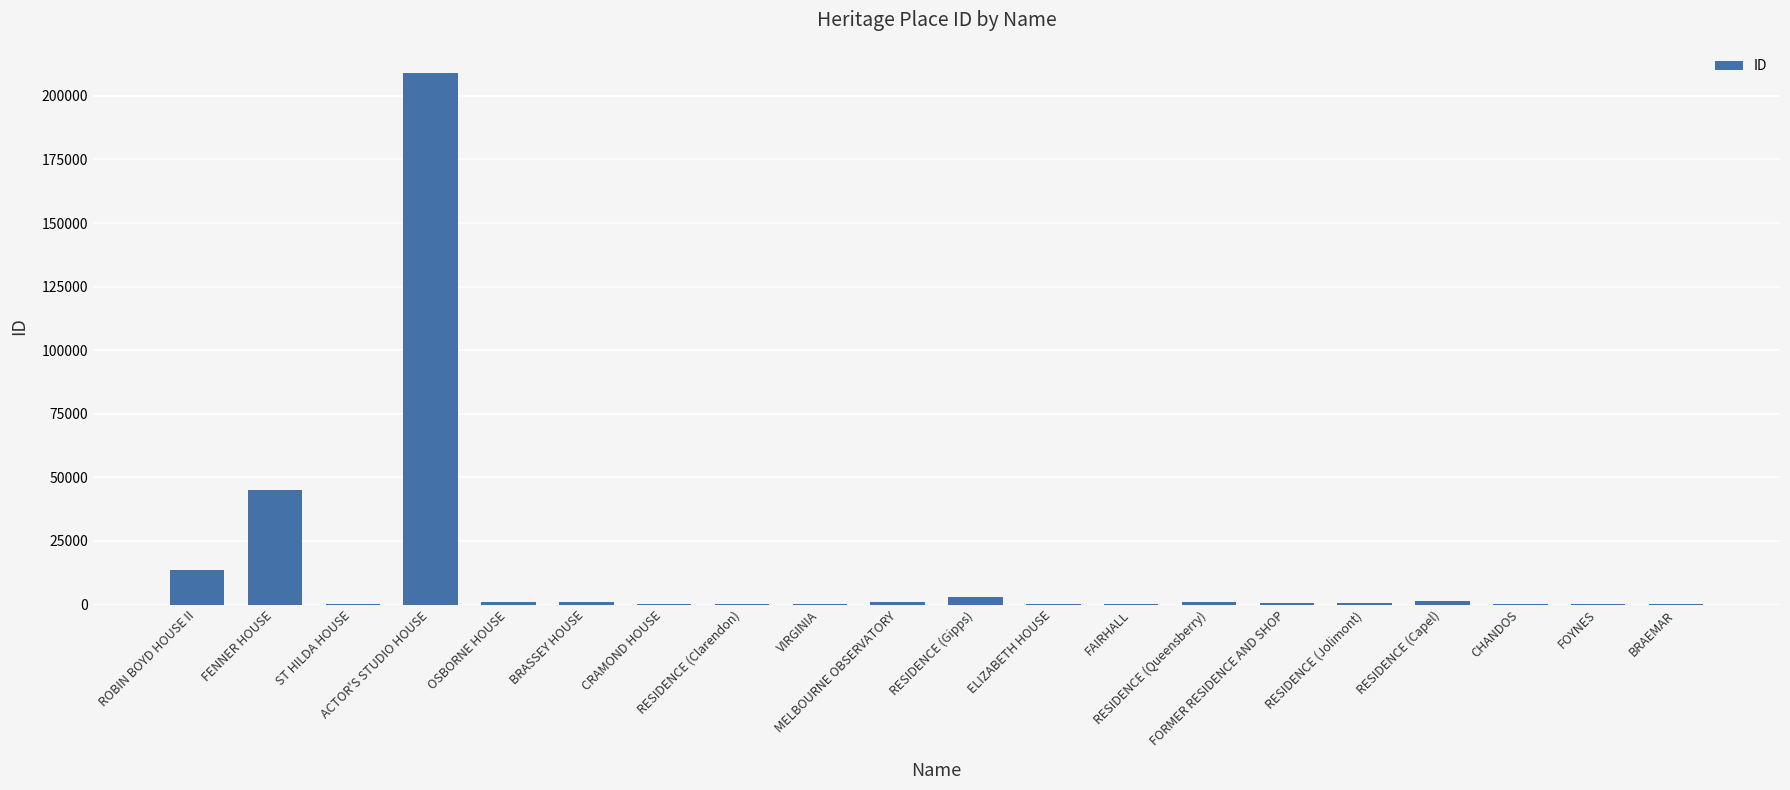

What is the greatest value displayed?

208838